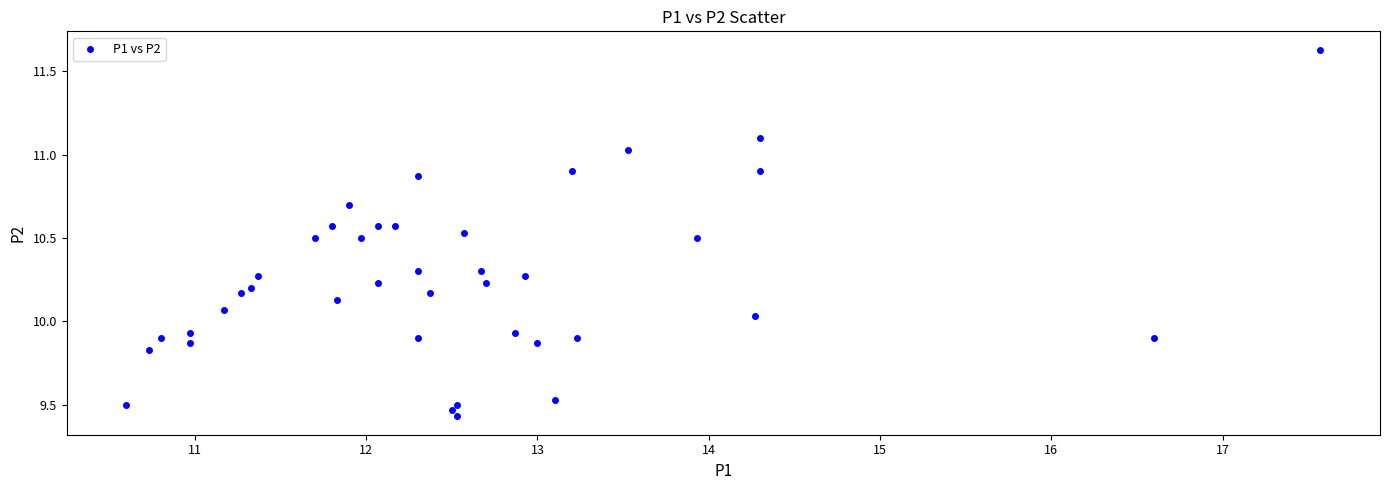

What is the range of Y values (max minus min)?

2.2